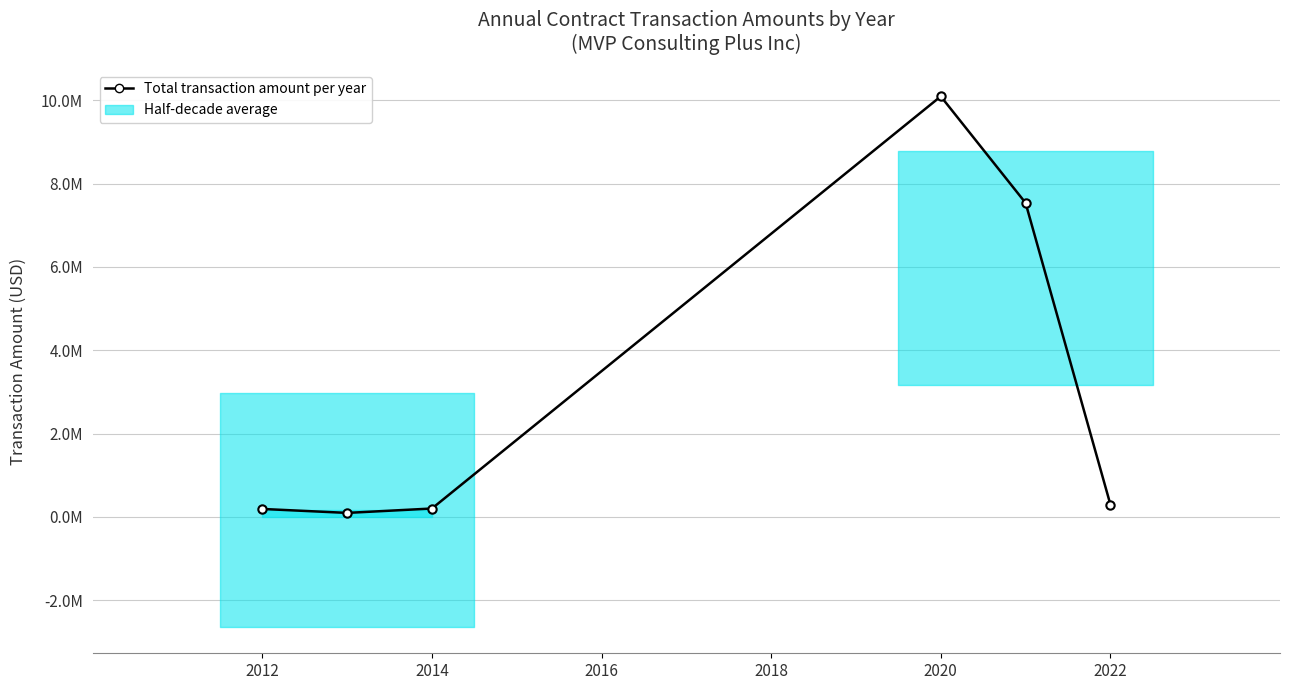

Reading left to right, list all the values displayed in this chart.

189280.0	94640.0	200000.0	10097371.0	7537940.8	296288.0